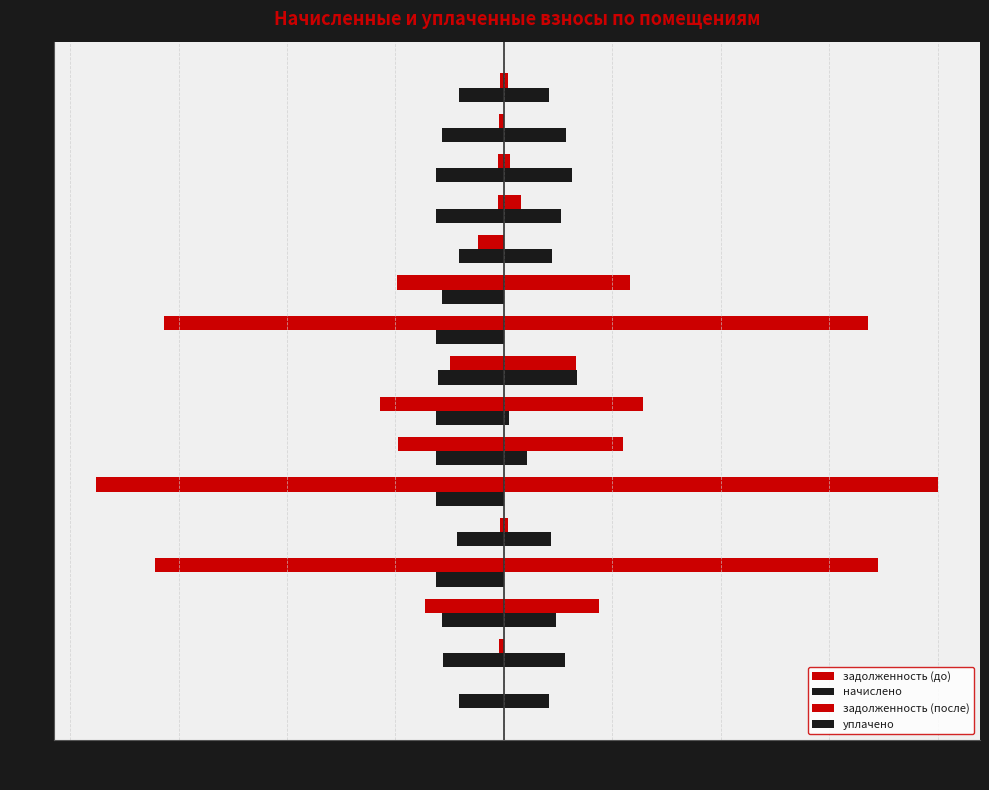

What is the difference between the second highest and minimum values in the начислено series?

2416.1